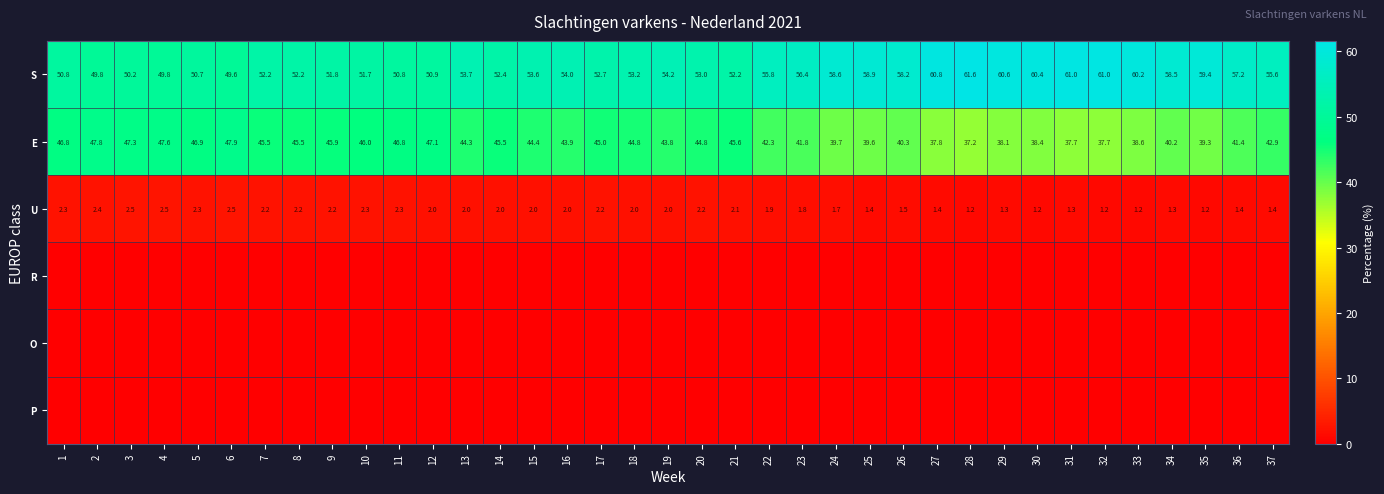

Where is E nearest to the value 42?

23